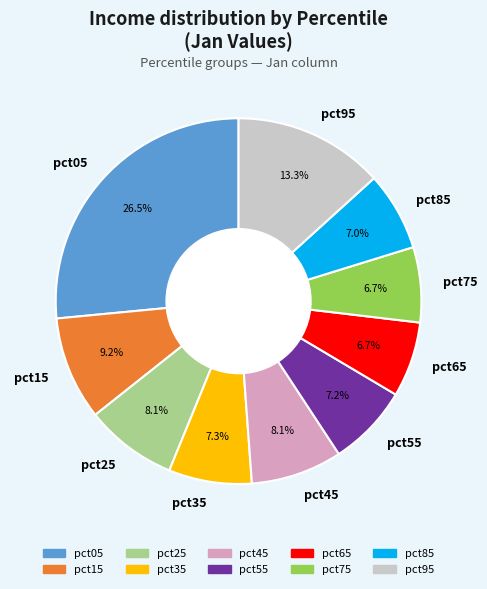

True or false: pct35 accounts for 7% of the total.

True